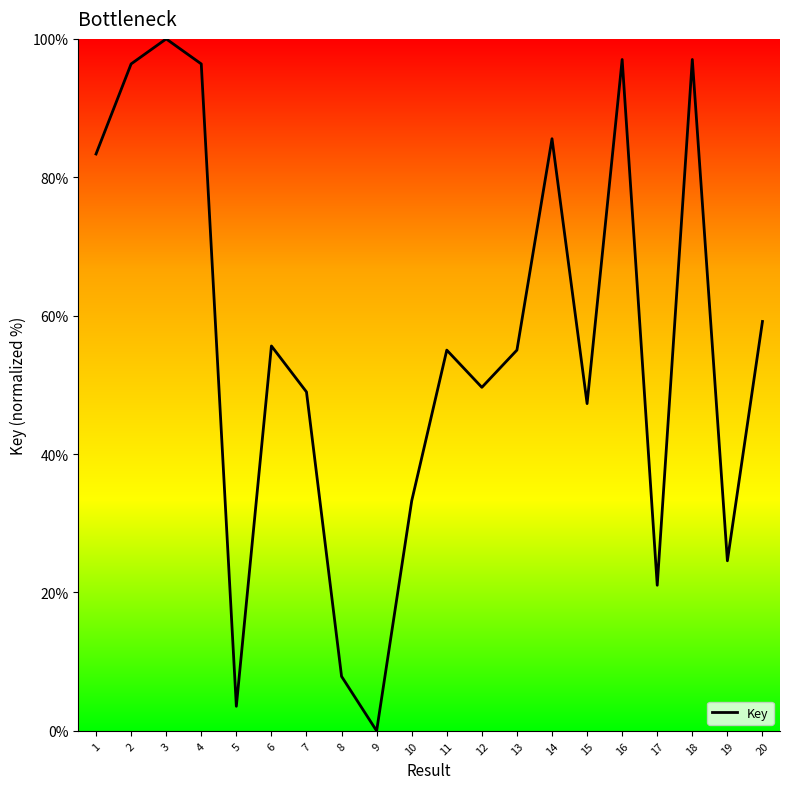

How many distinct data groups are displayed?

1